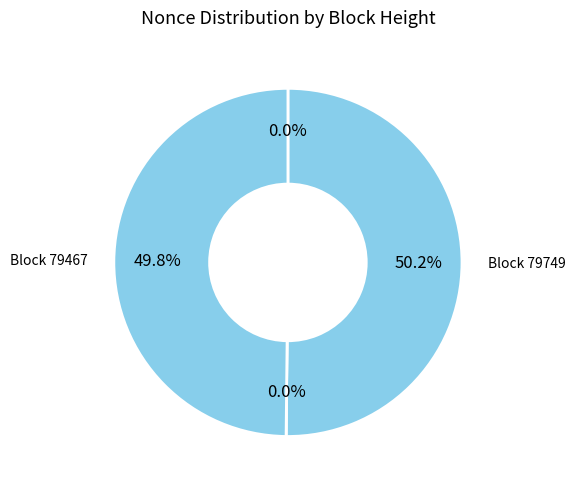

Does 79749 represent more than half of the total?

Yes